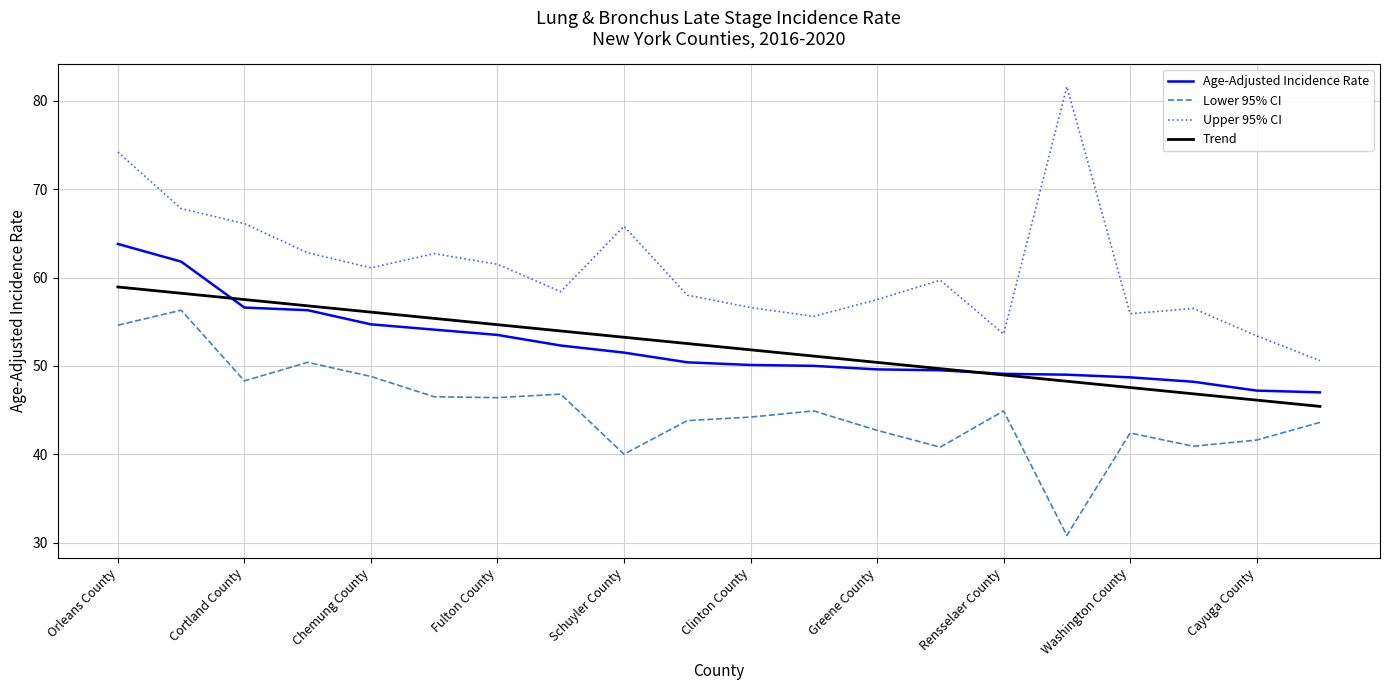

At which category is the sum across all series the highest?

Orleans County